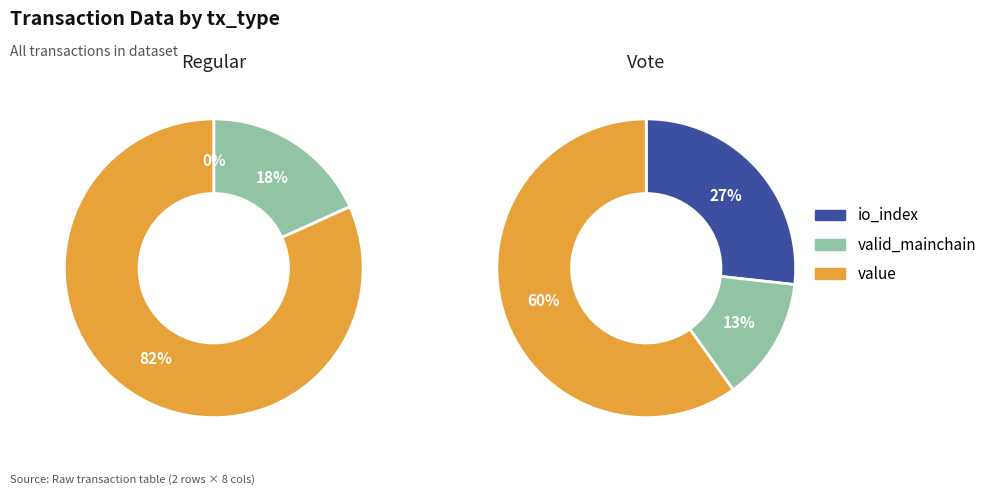

What percentage is the valid_mainchain slice, to the nearest percent?

18%